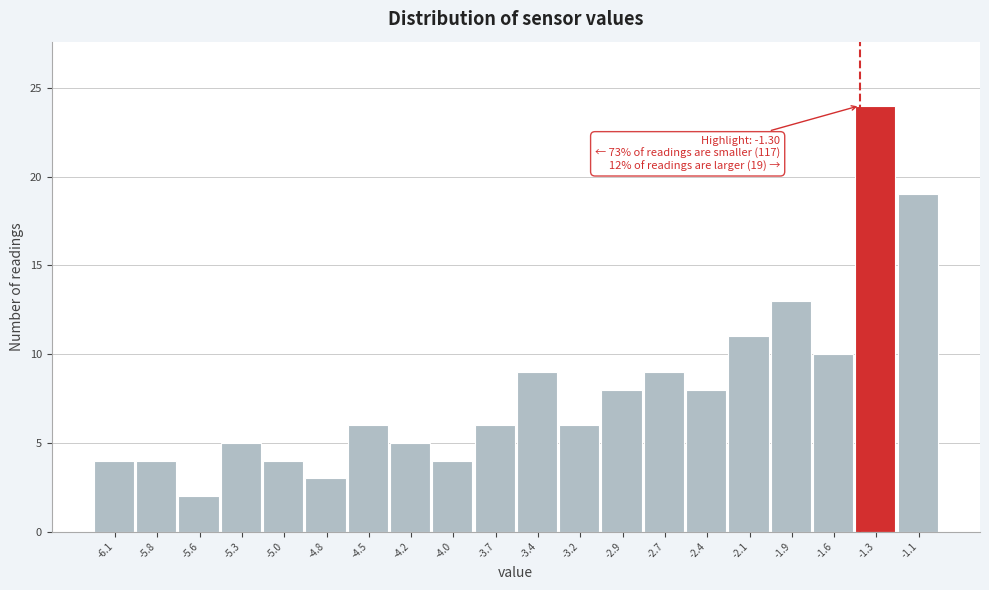

Reading left to right, list all the values displayed in this chart.

-6.1=4	-5.8=4	-5.6=2	-5.3=5	-5.0=4	-4.8=3	-4.5=6	-4.2=5	-4.0=4	-3.7=6	-3.4=9	-3.2=6	-2.9=8	-2.7=9	-2.4=8	-2.1=11	-1.9=13	-1.6=10	-1.3=24	-1.1=19